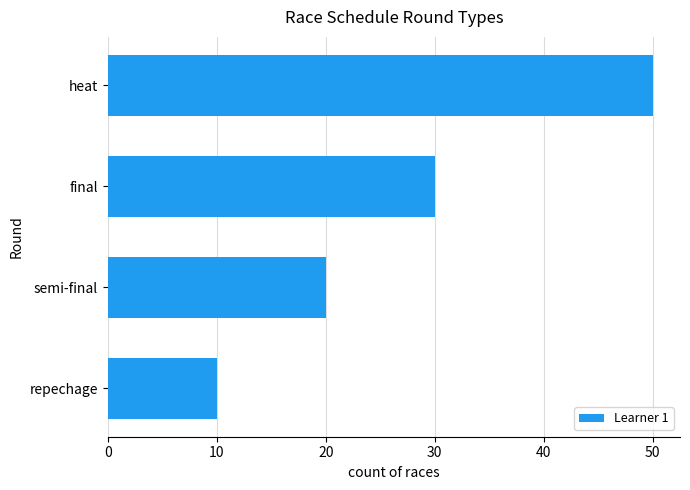

Between semi-final and heat, which is larger?

heat